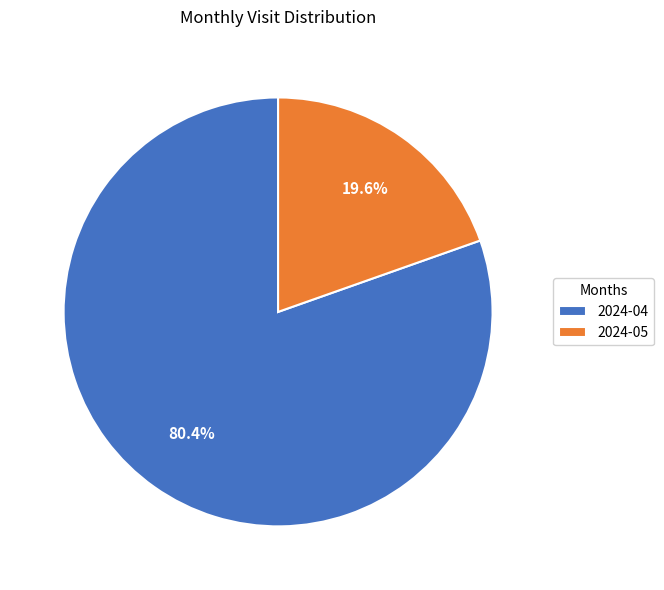

Count the number of slices in the pie.

2